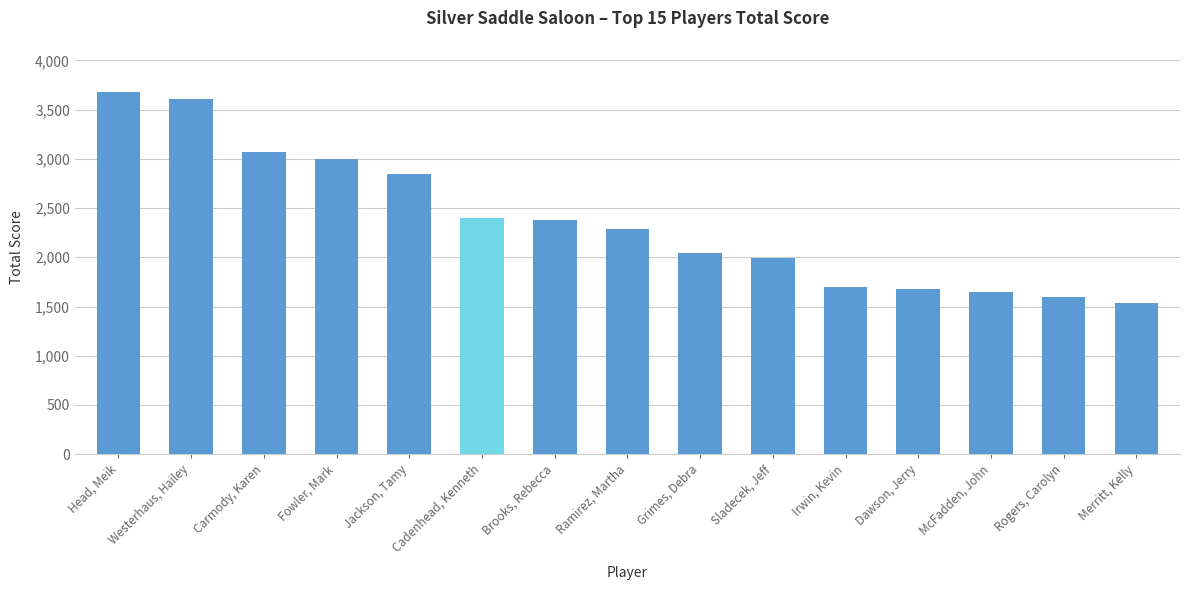

What is the sum of the values at Sladecek, Jeff and Rogers, Carolyn?

3590